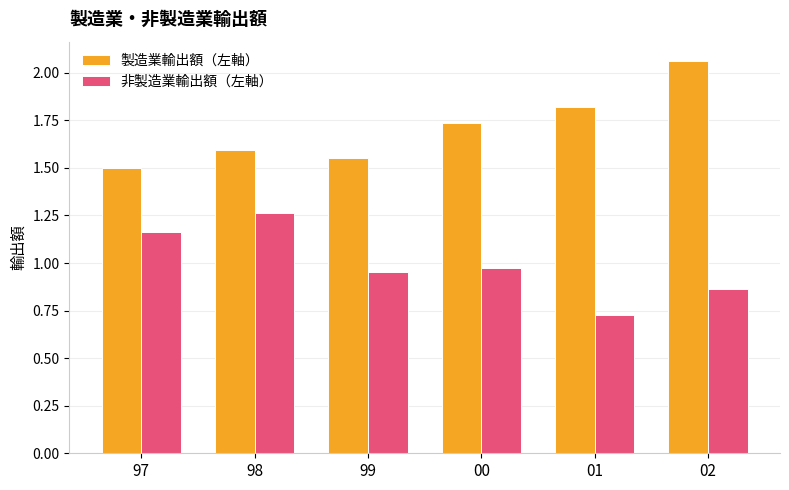

How many groups of bars are there?

6